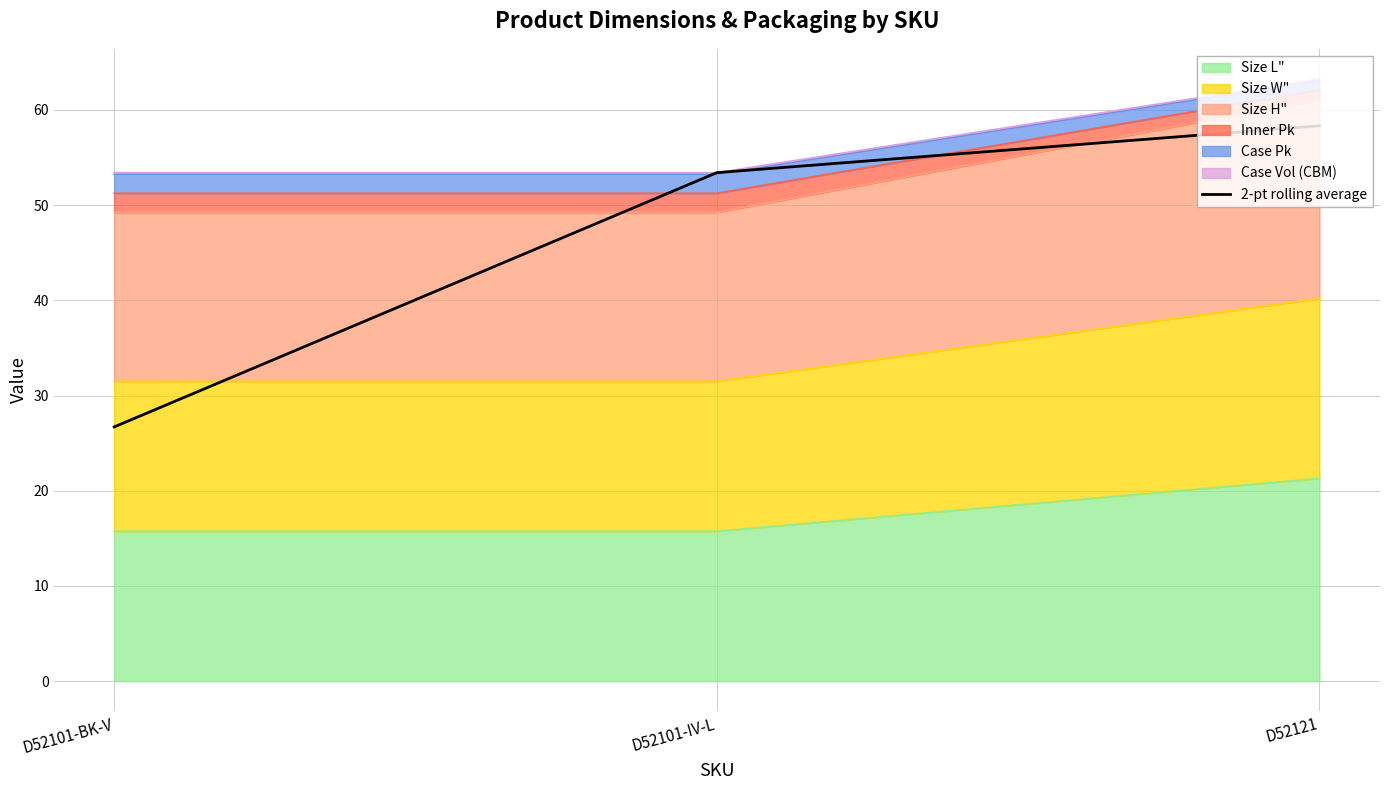

How many lines are shown in the chart?

1